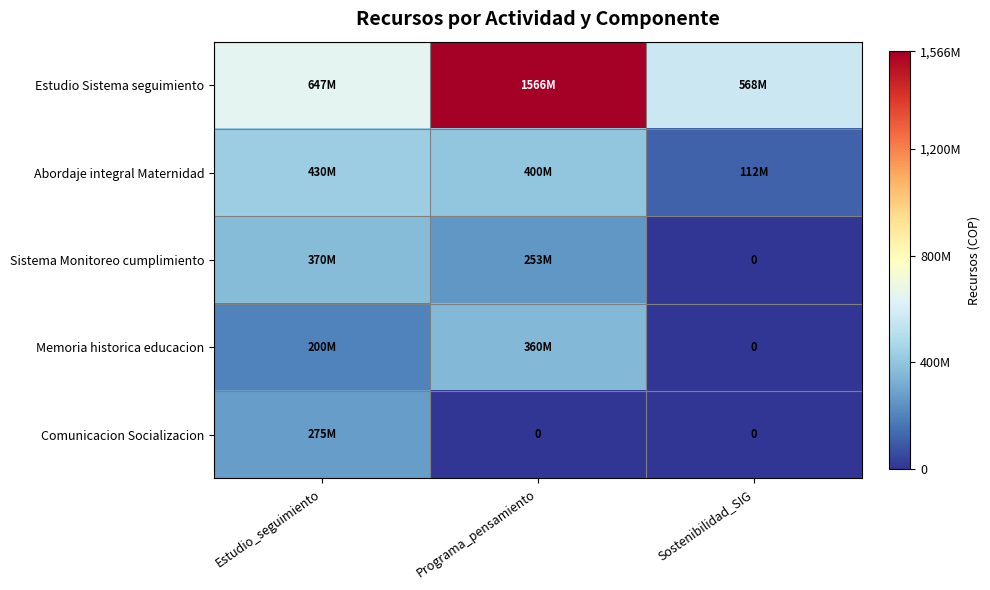

At how many categories does at least one series exceed 1094251969?

1